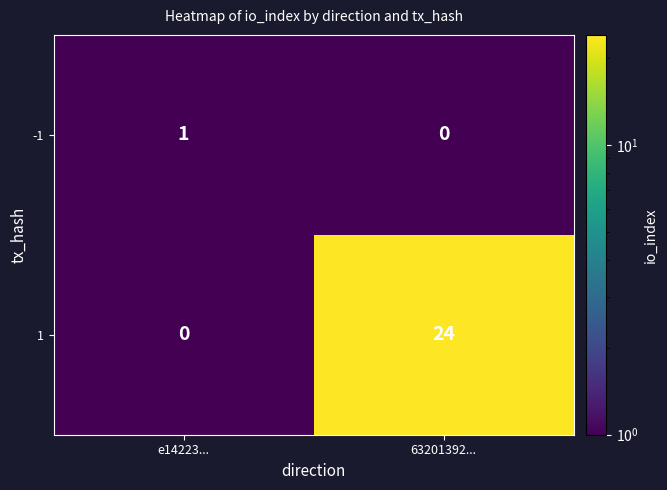

List the labels in order of -1 value, smallest first.

63201392..., e14223...